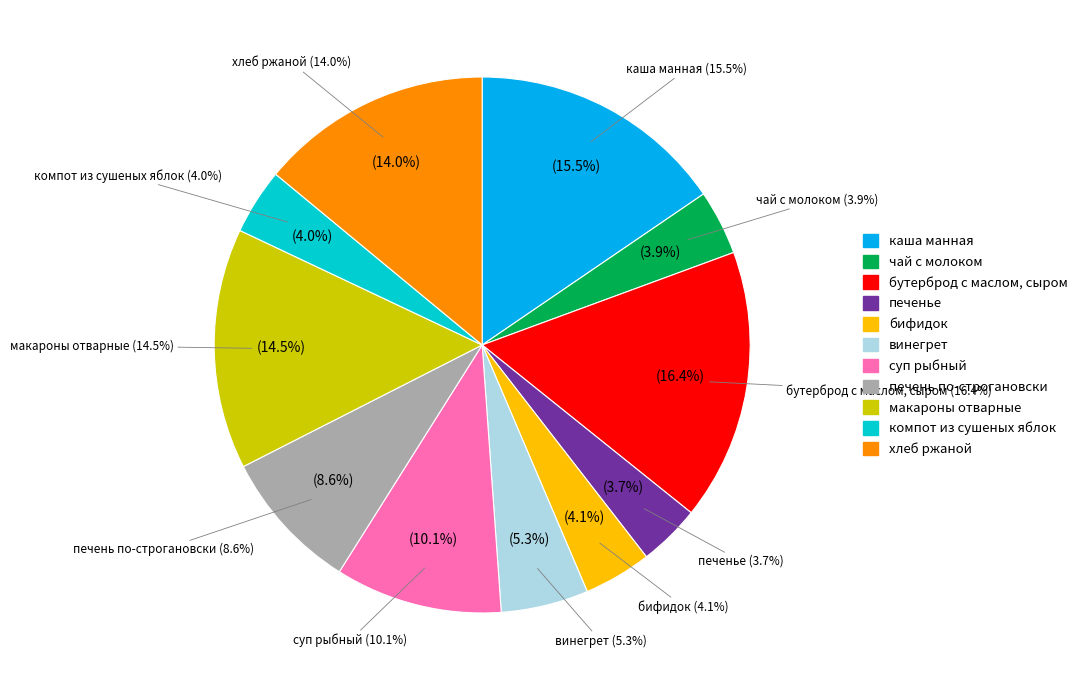

What is the ratio of the value at макароны отварные to the value at чай с молоком?

3.7